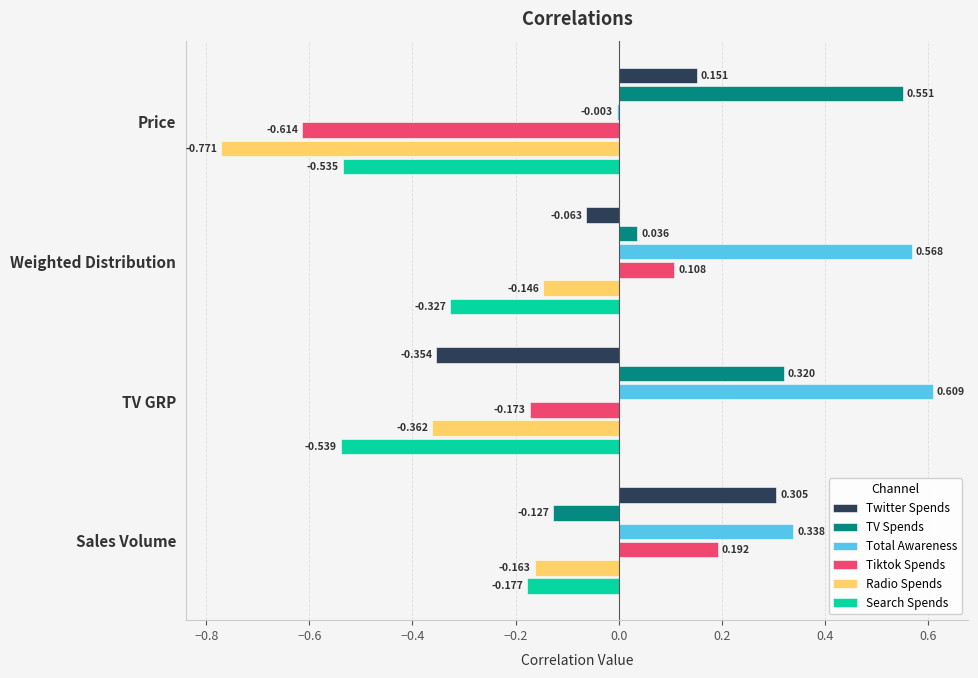

Which series has the largest total across all categories?

Total Awareness